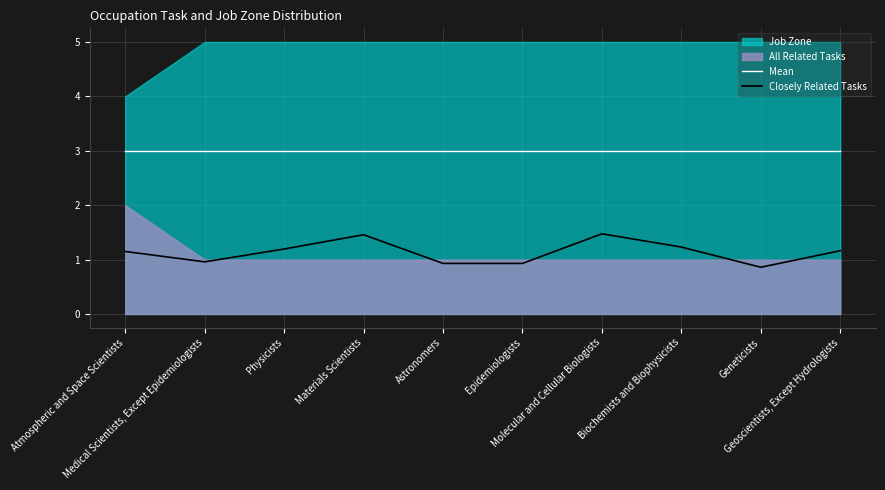

What is the minimum value for Mean?

3.0